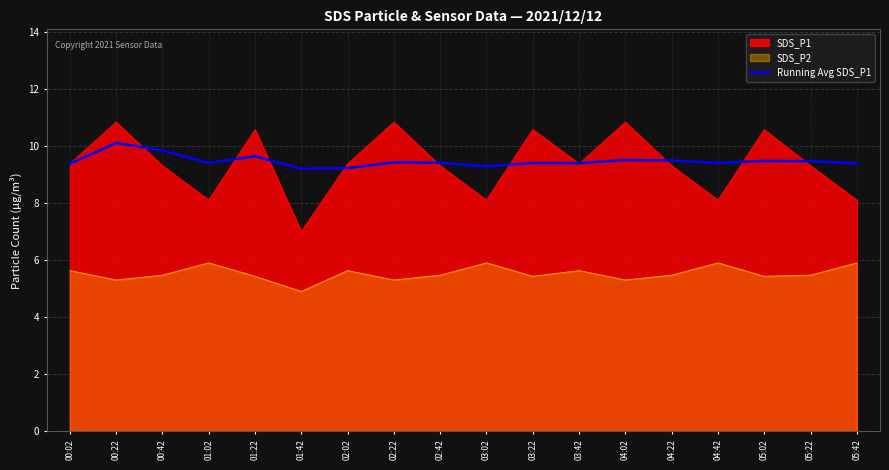

At 01:02, list the series in order from smallest to largest.

SDS_P2, SDS_P1, Running Avg SDS_P1